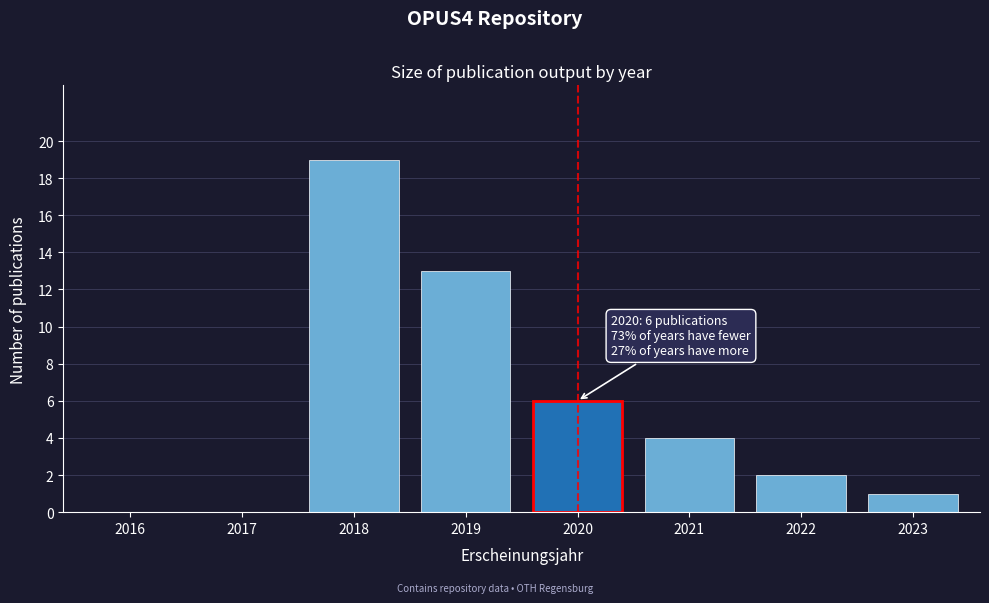

Reading right to left, extract all data points from this chart.

2023=1	2022=2	2021=4	2020=6	2019=13	2018=19	2017=0	2016=0